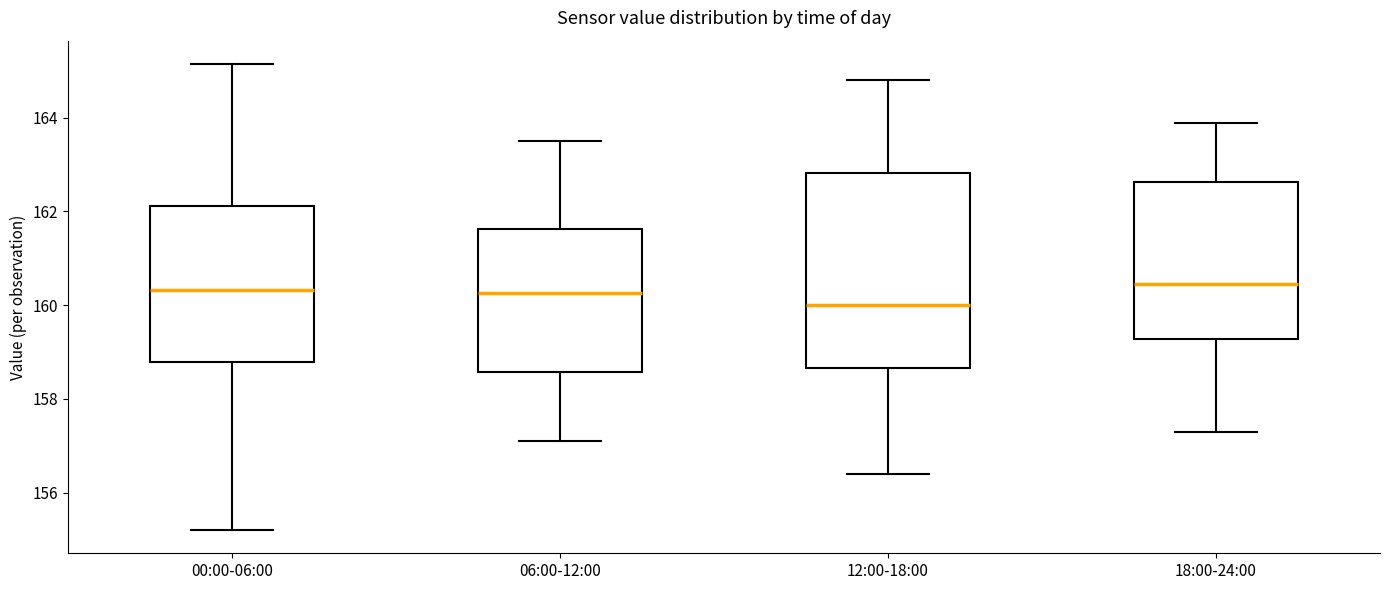

Reading left to right, read every box against the y-axis: the position of its median line, the range the box covers, and the ends of its whiskers. The values are not printed on the chart, so give them approximately, as read against the axis.

00:00-06:00: median 160.4, box 158.8 to 162.2, whiskers 155.2 to 165.2
06:00-12:00: median 160.2, box 158.6 to 161.6, whiskers 157.2 to 163.6
12:00-18:00: median 160.0, box 158.6 to 162.8, whiskers 156.4 to 164.8
18:00-24:00: median 160.4, box 159.2 to 162.6, whiskers 157.4 to 164.0